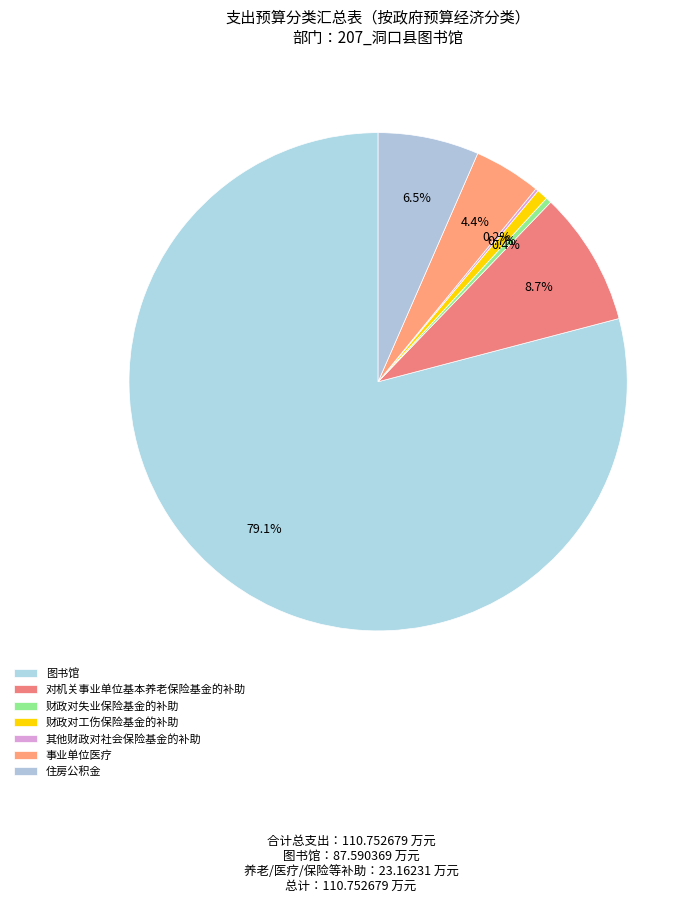

Is it true that 对机关事业单位基本养老保险基金的补助 is 1% of the pie?

False